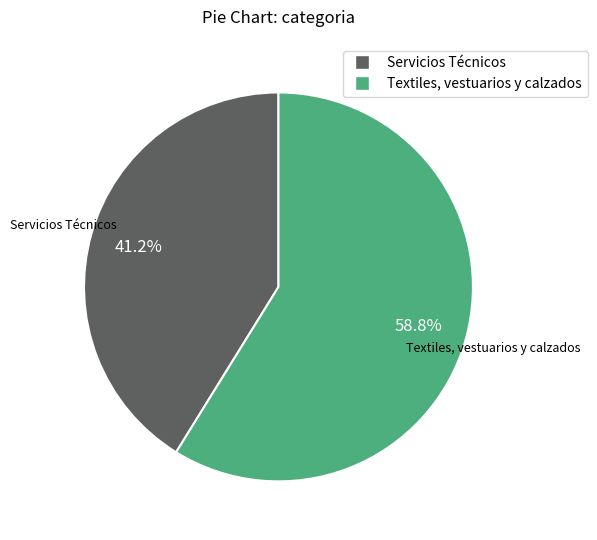

What is the majority slice?

Textiles, vestuarios y calzados